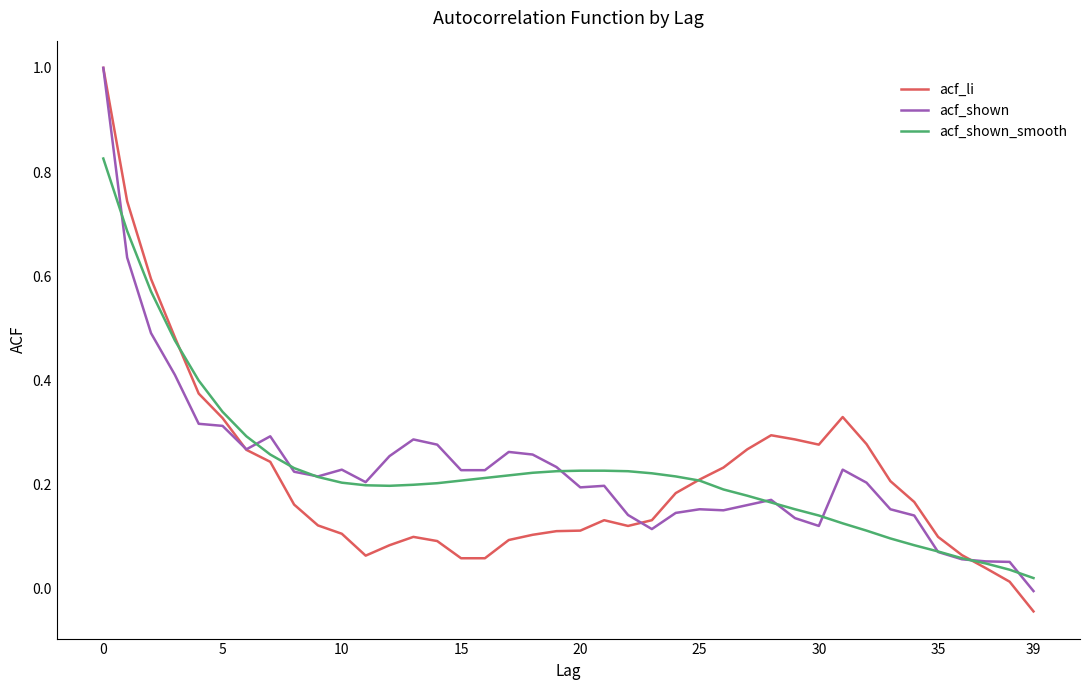

What is the maximum value shown in the chart?

1.0